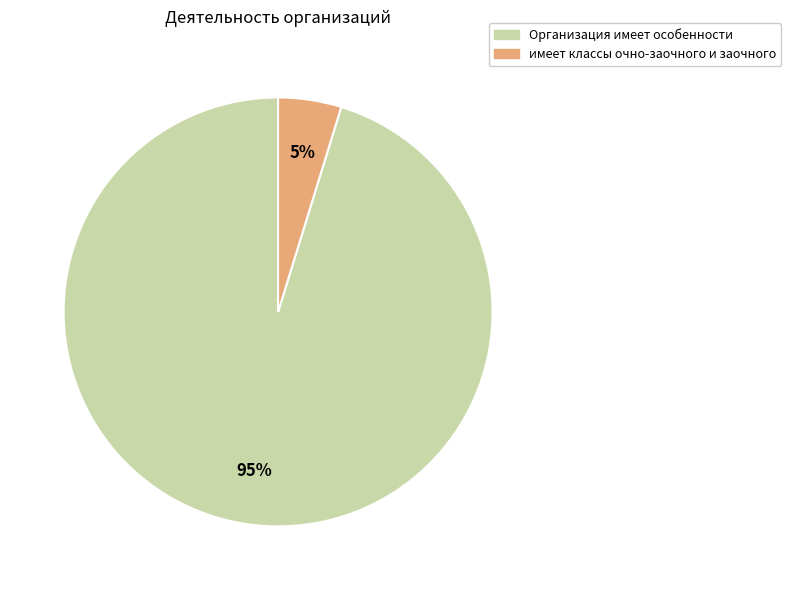

To the nearest percent, what is the average slice percentage?

50%